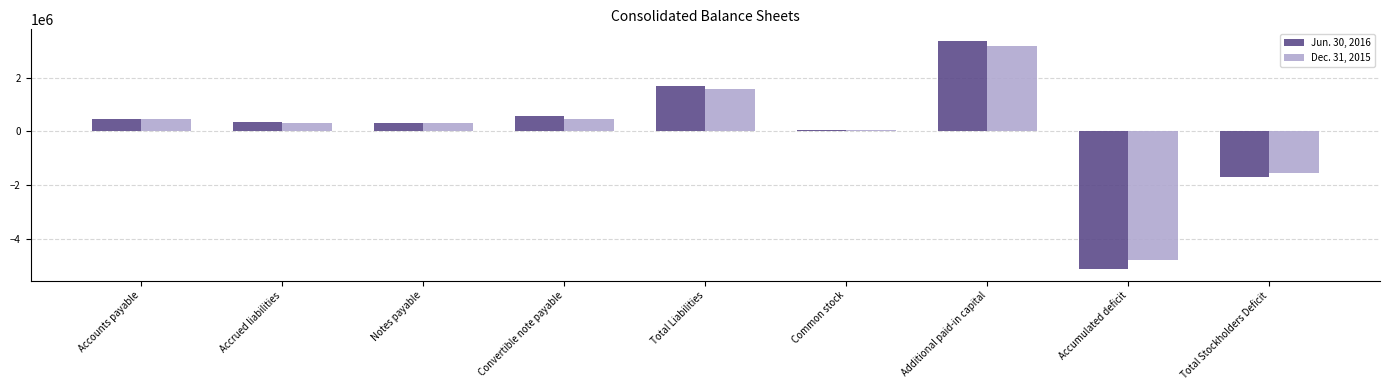

What is the total value across all series at Accrued liabilities?

678852